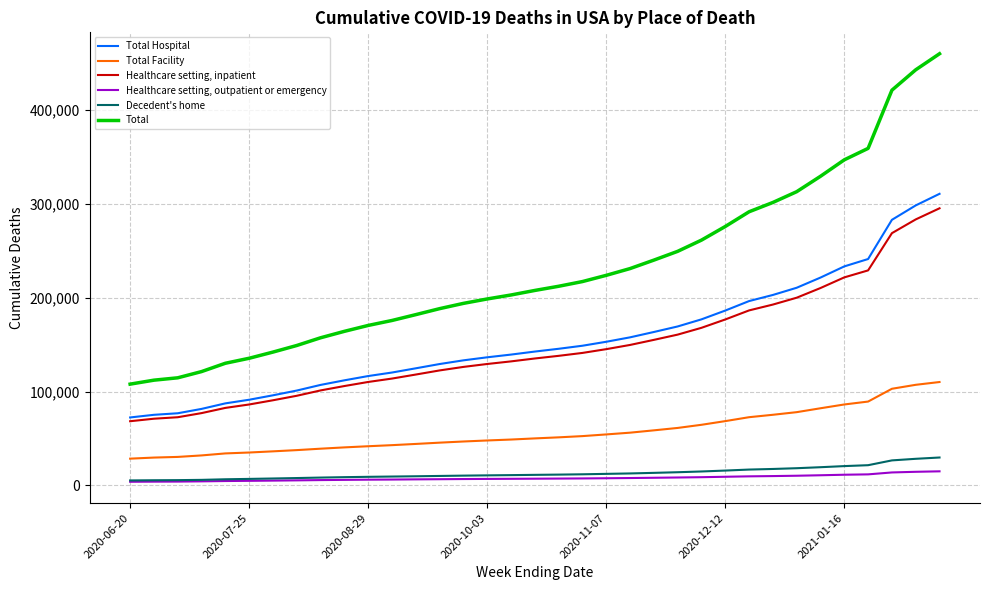

True or false: Decedent's home and Total Facility cross at least once.

False